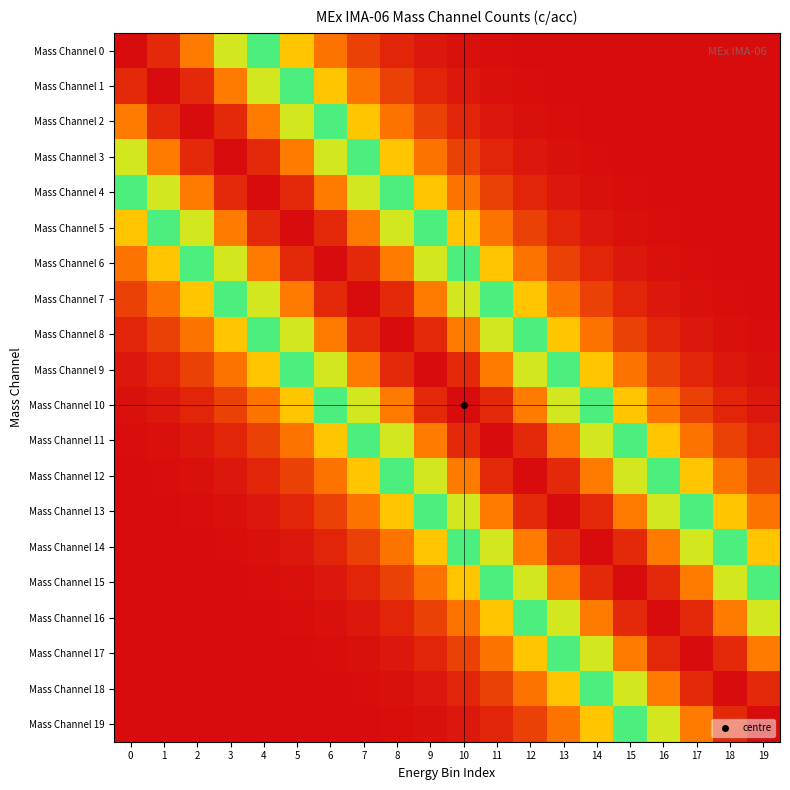

Reading right to left, list all the values displayed in this chart.

Mass Channel 0: 19=0.0	18=0.0	17=0.0	16=0.0	15=0.0	14=0.0	13=0.0	12=0.0	11=0.0	10=0.0	9=0.0	8=0.0	7=0.1	6=0.2	5=0.3	4=0.5	3=0.6	2=0.8	1=1.0	0=1.0
Mass Channel 1: 19=0.0	18=0.0	17=0.0	16=0.0	15=0.0	14=0.0	13=0.0	12=0.0	11=0.0	10=0.0	9=0.0	8=0.1	7=0.2	6=0.3	5=0.5	4=0.6	3=0.8	2=1.0	1=1.0	0=1.0
Mass Channel 2: 19=0.0	18=0.0	17=0.0	16=0.0	15=0.0	14=0.0	13=0.0	12=0.0	11=0.0	10=0.0	9=0.1	8=0.2	7=0.3	6=0.5	5=0.6	4=0.8	3=1.0	2=1.0	1=1.0	0=0.8
Mass Channel 3: 19=0.0	18=0.0	17=0.0	16=0.0	15=0.0	14=0.0	13=0.0	12=0.0	11=0.0	10=0.1	9=0.2	8=0.3	7=0.5	6=0.6	5=0.8	4=1.0	3=1.0	2=1.0	1=0.8	0=0.6
Mass Channel 4: 19=0.0	18=0.0	17=0.0	16=0.0	15=0.0	14=0.0	13=0.0	12=0.0	11=0.1	10=0.2	9=0.3	8=0.5	7=0.6	6=0.8	5=1.0	4=1.0	3=1.0	2=0.8	1=0.6	0=0.5
Mass Channel 5: 19=0.0	18=0.0	17=0.0	16=0.0	15=0.0	14=0.0	13=0.0	12=0.1	11=0.2	10=0.3	9=0.5	8=0.6	7=0.8	6=1.0	5=1.0	4=1.0	3=0.8	2=0.6	1=0.5	0=0.3
Mass Channel 6: 19=0.0	18=0.0	17=0.0	16=0.0	15=0.0	14=0.0	13=0.1	12=0.2	11=0.3	10=0.5	9=0.6	8=0.8	7=1.0	6=1.0	5=1.0	4=0.8	3=0.6	2=0.5	1=0.3	0=0.2
Mass Channel 7: 19=0.0	18=0.0	17=0.0	16=0.0	15=0.0	14=0.1	13=0.2	12=0.3	11=0.5	10=0.6	9=0.8	8=1.0	7=1.0	6=1.0	5=0.8	4=0.6	3=0.5	2=0.3	1=0.2	0=0.1
Mass Channel 8: 19=0.0	18=0.0	17=0.0	16=0.0	15=0.1	14=0.2	13=0.3	12=0.5	11=0.6	10=0.8	9=1.0	8=1.0	7=1.0	6=0.8	5=0.6	4=0.5	3=0.3	2=0.2	1=0.1	0=0.0
Mass Channel 9: 19=0.0	18=0.0	17=0.0	16=0.1	15=0.2	14=0.3	13=0.5	12=0.6	11=0.8	10=1.0	9=1.0	8=1.0	7=0.8	6=0.6	5=0.5	4=0.3	3=0.2	2=0.1	1=0.0	0=0.0
Mass Channel 10: 19=0.0	18=0.0	17=0.1	16=0.2	15=0.3	14=0.5	13=0.6	12=0.8	11=1.0	10=1.0	9=1.0	8=0.8	7=0.6	6=0.5	5=0.3	4=0.2	3=0.1	2=0.0	1=0.0	0=0.0
Mass Channel 11: 19=0.0	18=0.1	17=0.2	16=0.3	15=0.5	14=0.6	13=0.8	12=1.0	11=1.0	10=1.0	9=0.8	8=0.6	7=0.5	6=0.3	5=0.2	4=0.1	3=0.0	2=0.0	1=0.0	0=0.0
Mass Channel 12: 19=0.1	18=0.2	17=0.3	16=0.5	15=0.6	14=0.8	13=1.0	12=1.0	11=1.0	10=0.8	9=0.6	8=0.5	7=0.3	6=0.2	5=0.1	4=0.0	3=0.0	2=0.0	1=0.0	0=0.0
Mass Channel 13: 19=0.2	18=0.3	17=0.5	16=0.6	15=0.8	14=1.0	13=1.0	12=1.0	11=0.8	10=0.6	9=0.5	8=0.3	7=0.2	6=0.1	5=0.0	4=0.0	3=0.0	2=0.0	1=0.0	0=0.0
Mass Channel 14: 19=0.3	18=0.5	17=0.6	16=0.8	15=1.0	14=1.0	13=1.0	12=0.8	11=0.6	10=0.5	9=0.3	8=0.2	7=0.1	6=0.0	5=0.0	4=0.0	3=0.0	2=0.0	1=0.0	0=0.0
Mass Channel 15: 19=0.5	18=0.6	17=0.8	16=1.0	15=1.0	14=1.0	13=0.8	12=0.6	11=0.5	10=0.3	9=0.2	8=0.1	7=0.0	6=0.0	5=0.0	4=0.0	3=0.0	2=0.0	1=0.0	0=0.0
Mass Channel 16: 19=0.6	18=0.8	17=1.0	16=1.0	15=1.0	14=0.8	13=0.6	12=0.5	11=0.3	10=0.2	9=0.1	8=0.0	7=0.0	6=0.0	5=0.0	4=0.0	3=0.0	2=0.0	1=0.0	0=0.0
Mass Channel 17: 19=0.8	18=1.0	17=1.0	16=1.0	15=0.8	14=0.6	13=0.5	12=0.3	11=0.2	10=0.1	9=0.0	8=0.0	7=0.0	6=0.0	5=0.0	4=0.0	3=0.0	2=0.0	1=0.0	0=0.0
Mass Channel 18: 19=1.0	18=1.0	17=1.0	16=0.8	15=0.6	14=0.5	13=0.3	12=0.2	11=0.1	10=0.0	9=0.0	8=0.0	7=0.0	6=0.0	5=0.0	4=0.0	3=0.0	2=0.0	1=0.0	0=0.0
Mass Channel 19: 19=1.0	18=1.0	17=0.8	16=0.6	15=0.5	14=0.3	13=0.2	12=0.1	11=0.0	10=0.0	9=0.0	8=0.0	7=0.0	6=0.0	5=0.0	4=0.0	3=0.0	2=0.0	1=0.0	0=0.0